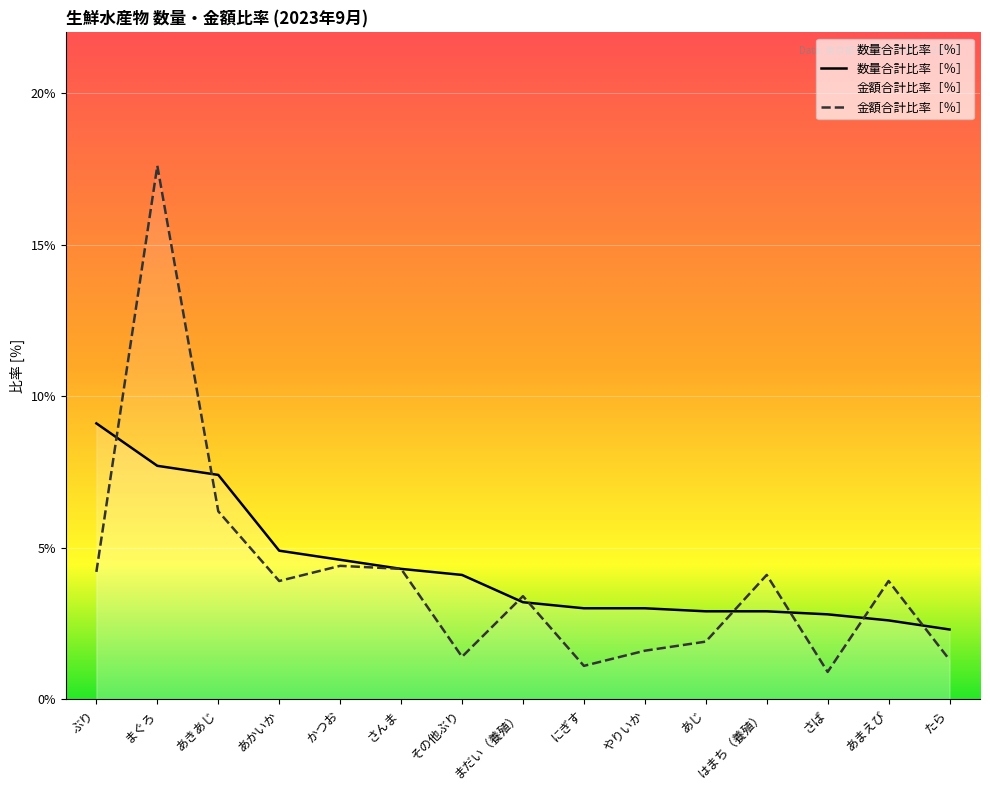

What is the difference between the maximum and minimum values in the 金額合計比率［％］ series?

16.7